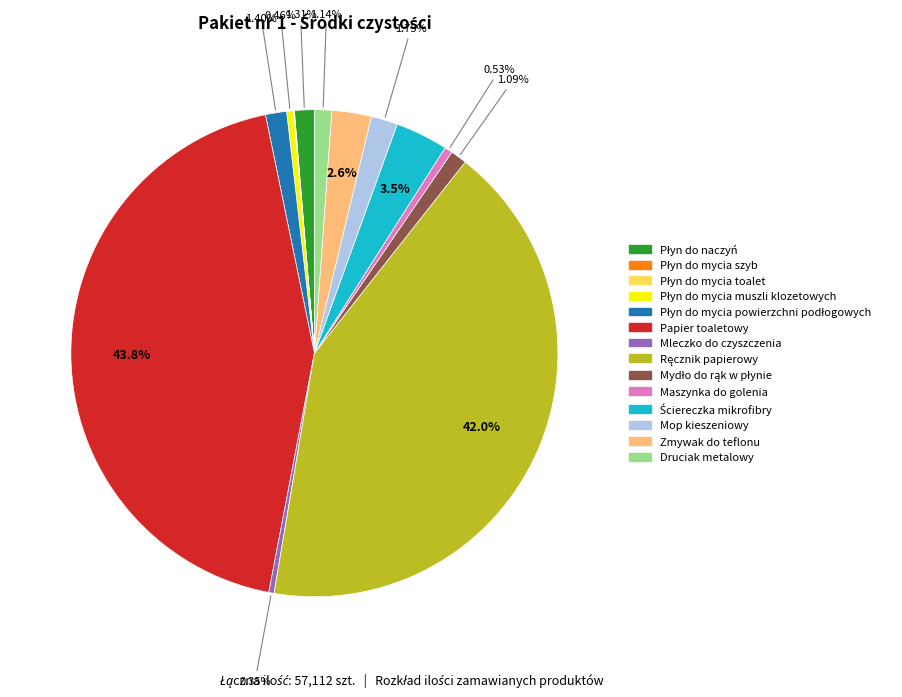

To the nearest percent, what is the difference between the largest and smallest slice percentages?

44%